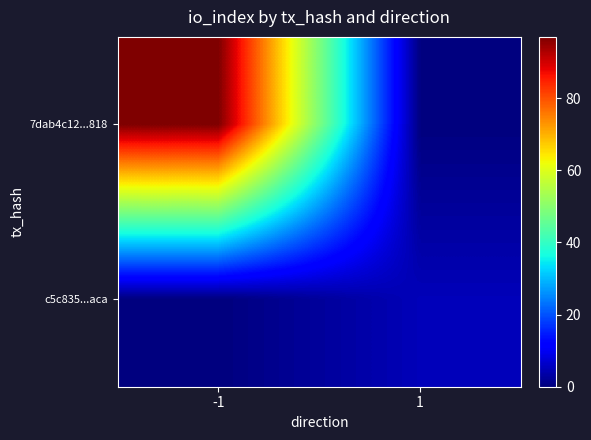

Which series has the widest spread of values?

7dab4c12...818